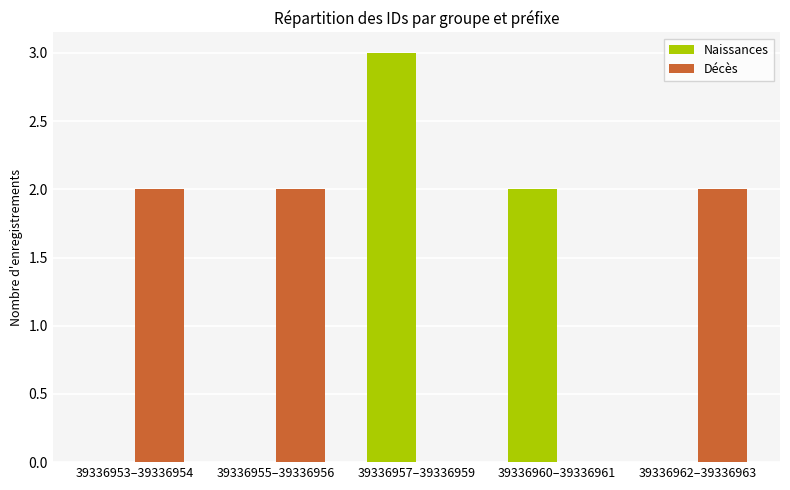

Reading left to right, list all the values displayed in this chart.

Naissances: 39336953–39336954=0	39336955–39336956=0	39336957–39336959=3	39336960–39336961=2	39336962–39336963=0
Décès: 39336953–39336954=2	39336955–39336956=2	39336957–39336959=0	39336960–39336961=0	39336962–39336963=2